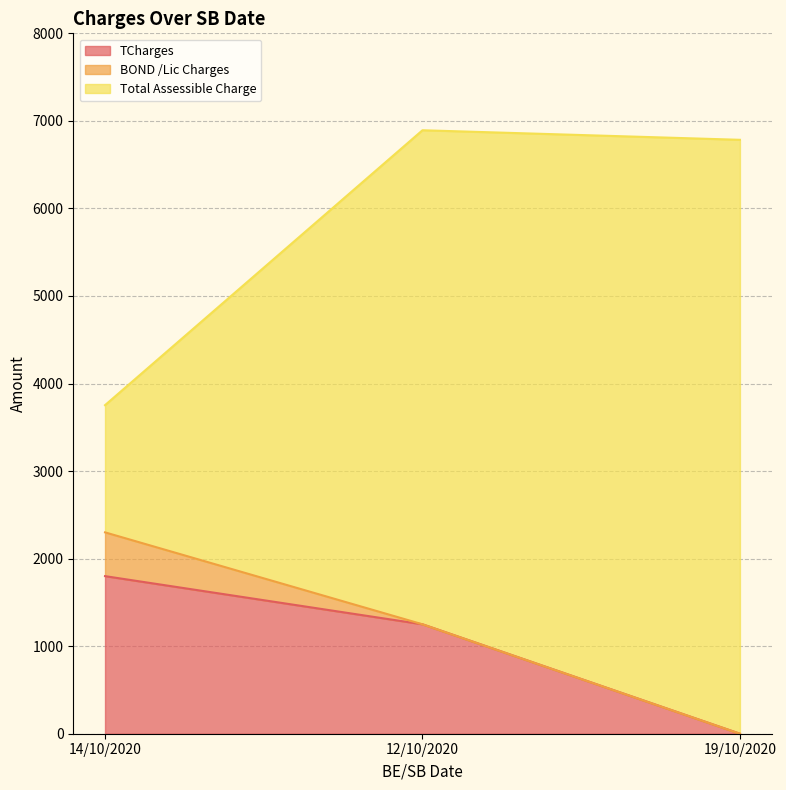

At which category is the sum across all series the highest?

12/10/2020